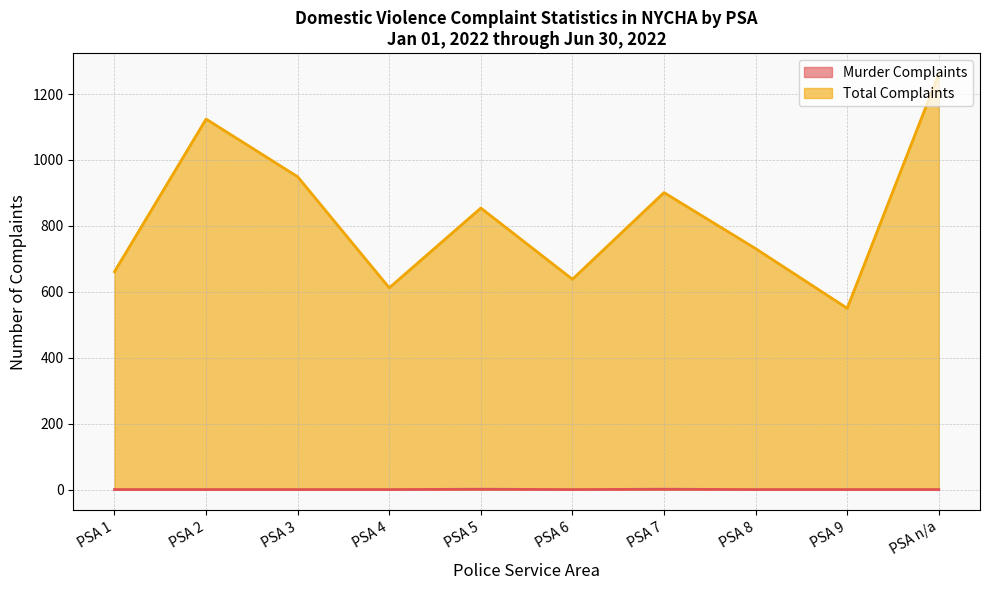

Which series has the largest total across all categories?

Total Complaints